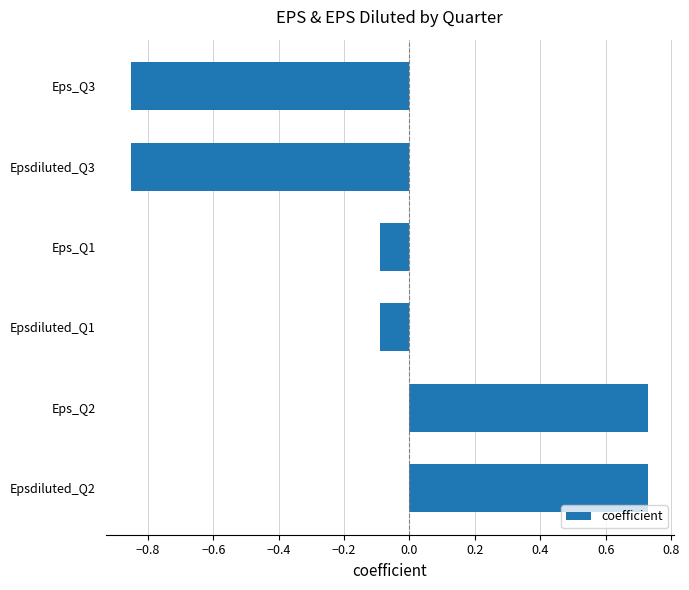

Which has a higher value, Epsdiluted_Q3 or Eps_Q1?

Eps_Q1